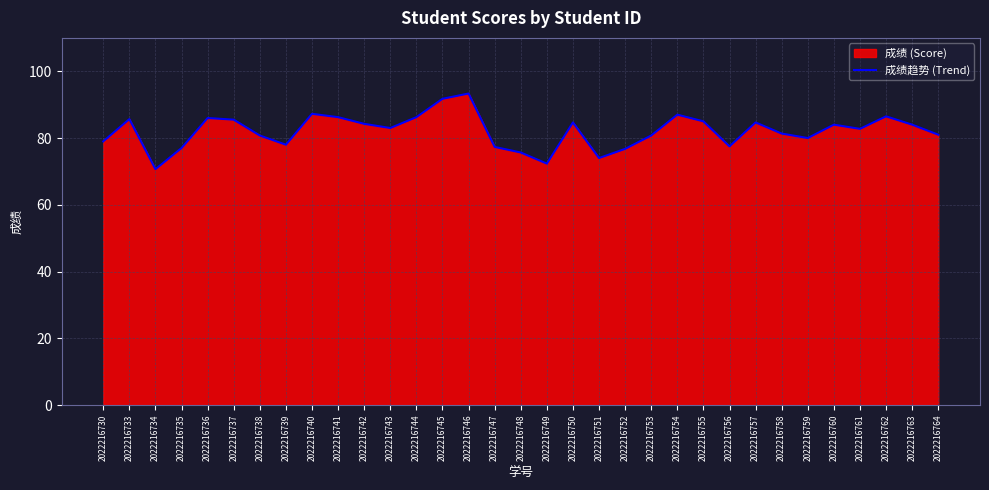

What is the smallest value displayed?

70.7